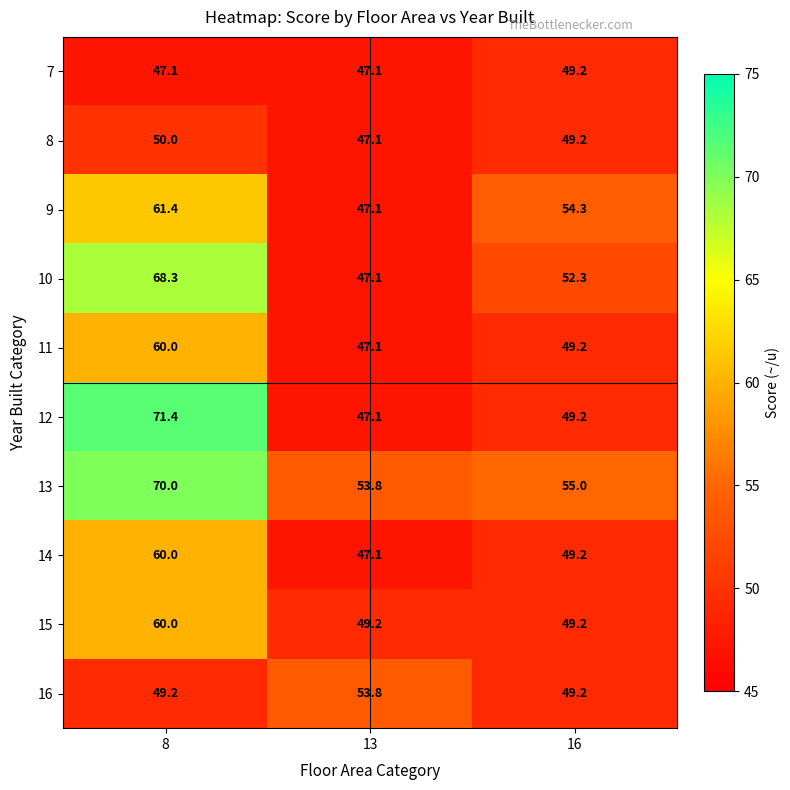

What is the difference between the highest and lowest values at 8?

24.3